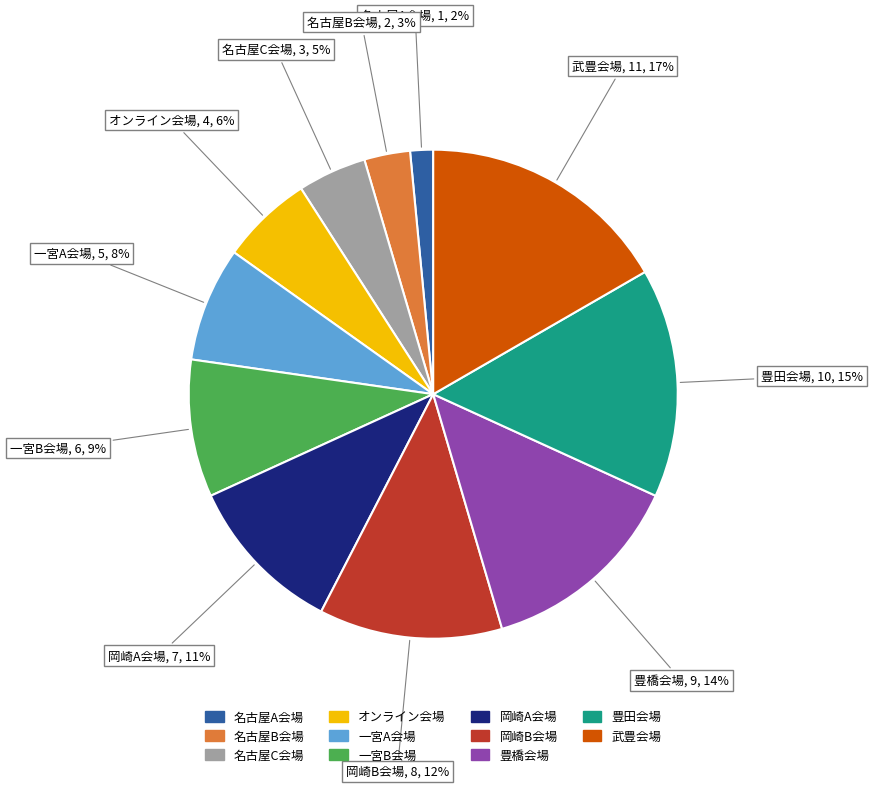

Which has a higher value, 名古屋A会場 or 豊田会場?

豊田会場